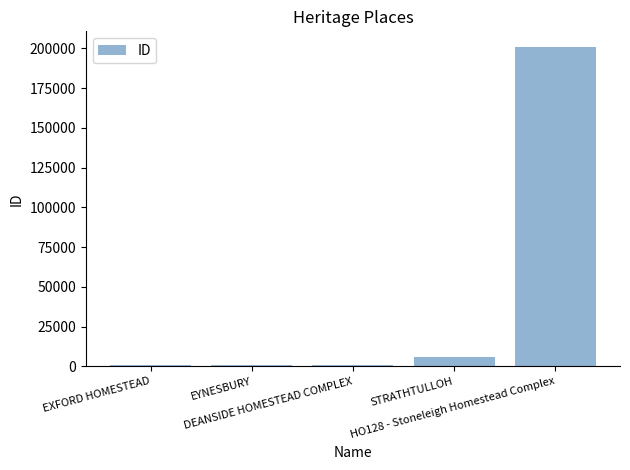

Between EYNESBURY and HO128 - Stoneleigh Homestead Complex, which is larger?

HO128 - Stoneleigh Homestead Complex